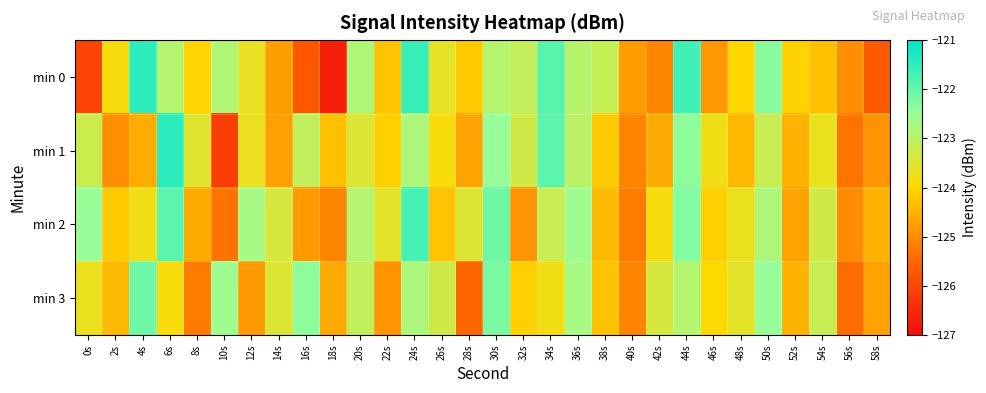

What is the smallest value displayed?

-126.7